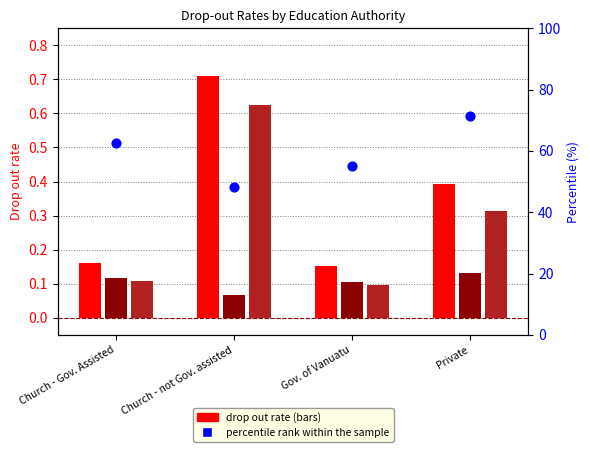

Which series has the largest total across all categories?

percentile rank within the sample